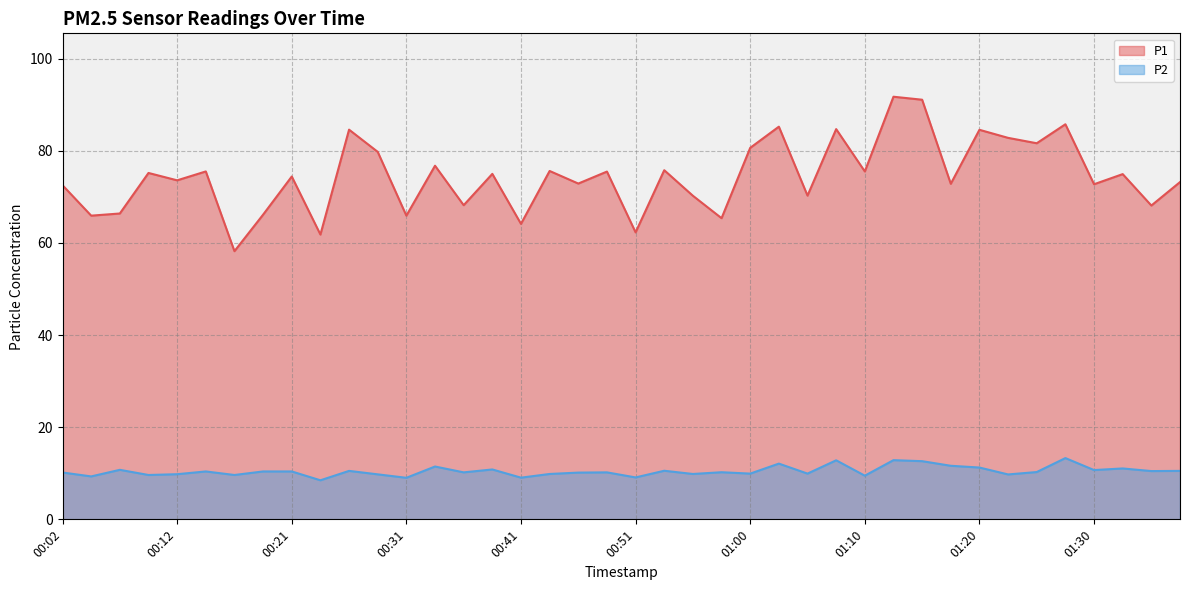

What is the difference between the highest and lowest values at 00:36?

58.0